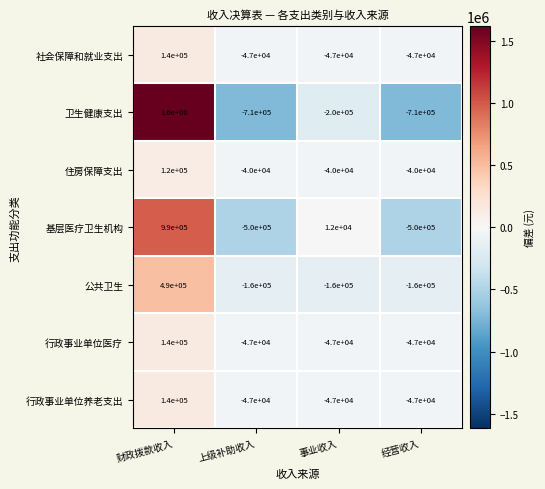

Where is 卫生健康支出 nearest to the value 445000?

事业收入